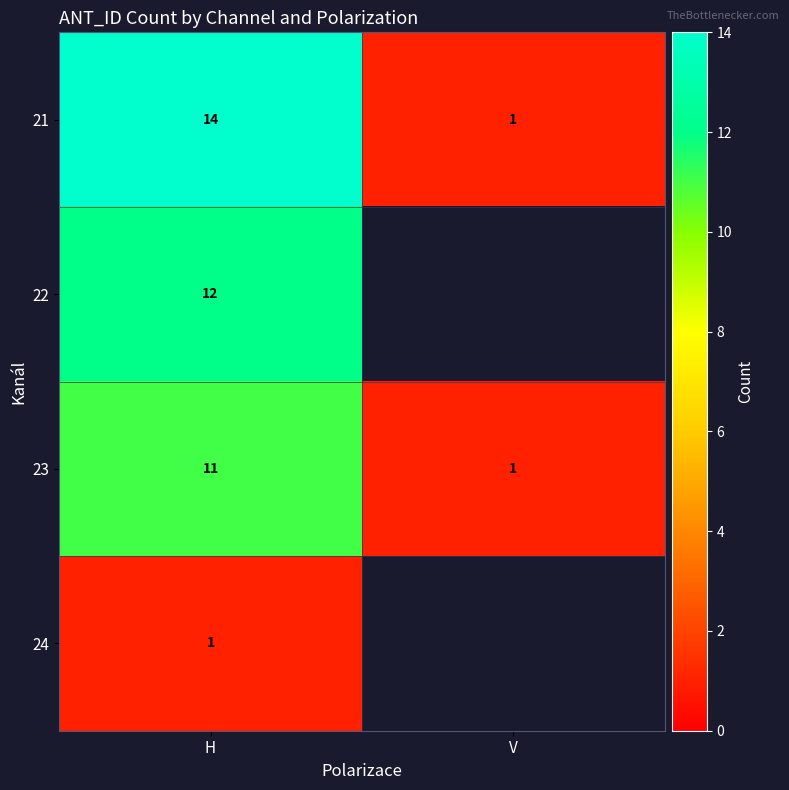

The value of 23 at H is 2. True or false?

False